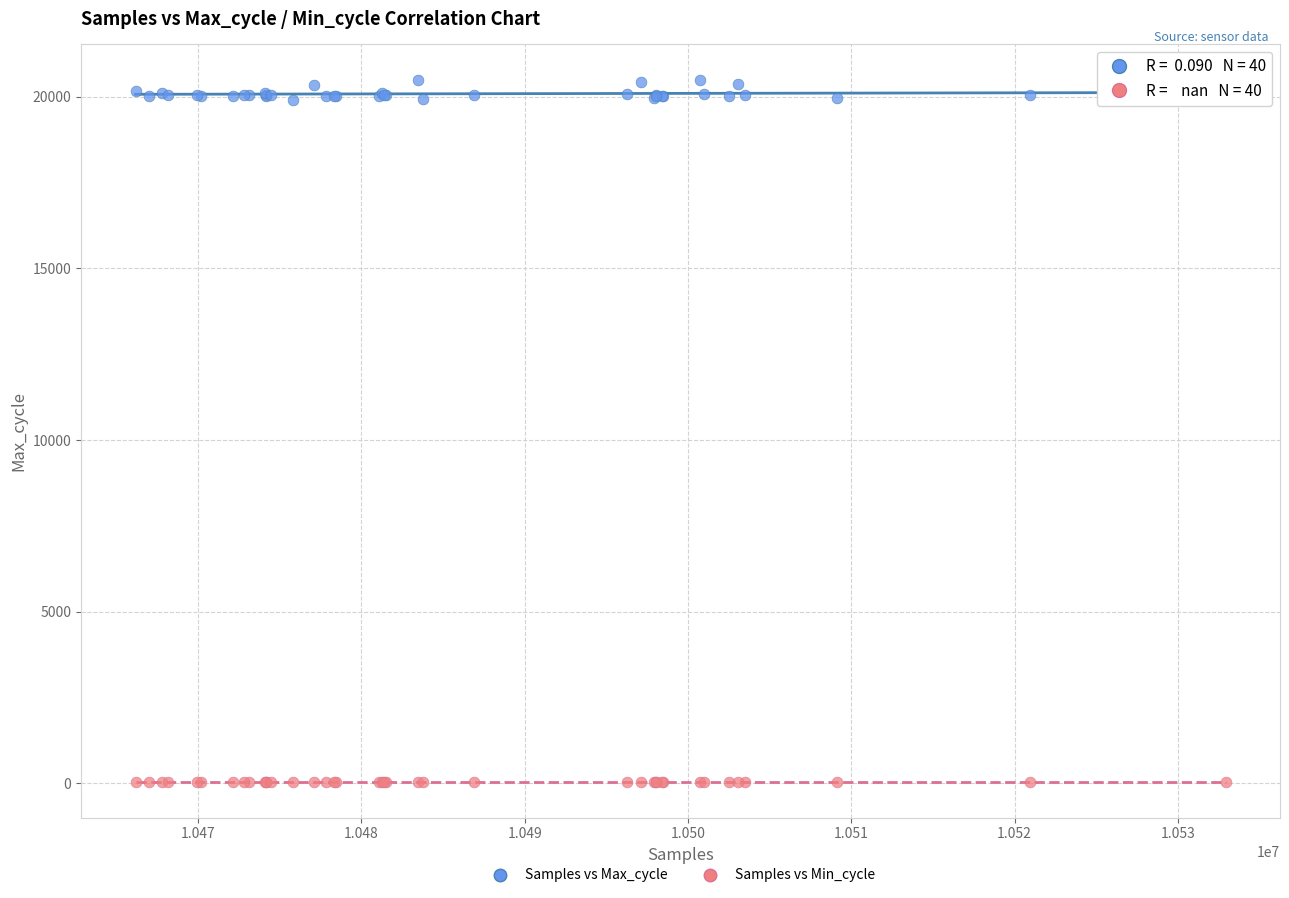

Which series contains the highest Y value?

Samples vs Max_cycle